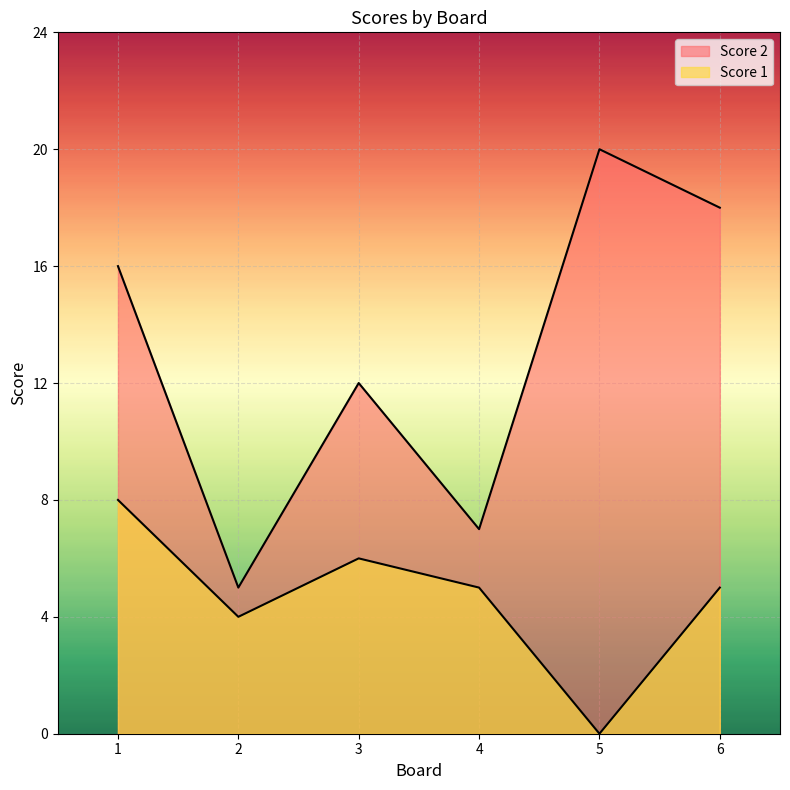

Rank the series by their average value, from lowest to highest.

Score 1, Score 2